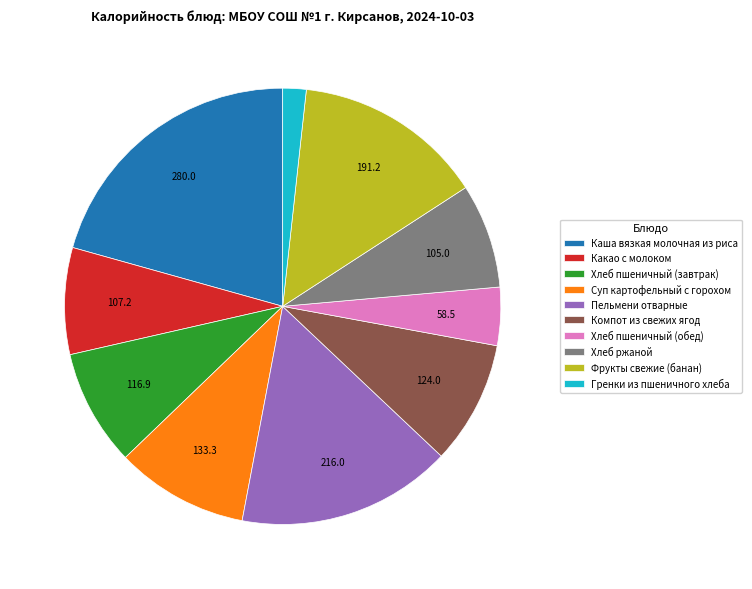

Does any single category account for the majority?

No